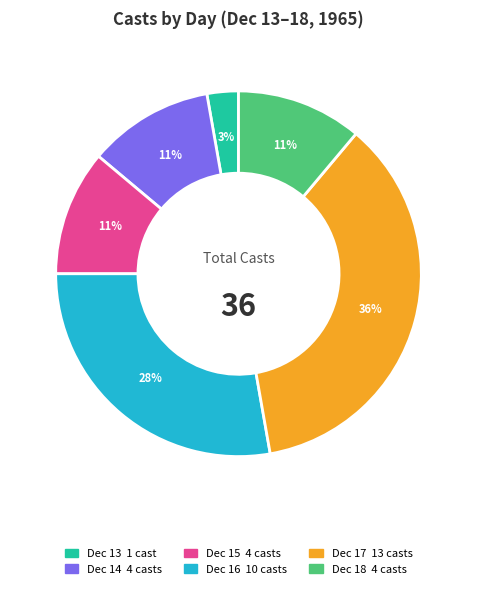

Is there any slice that represents more than half of the pie?

No